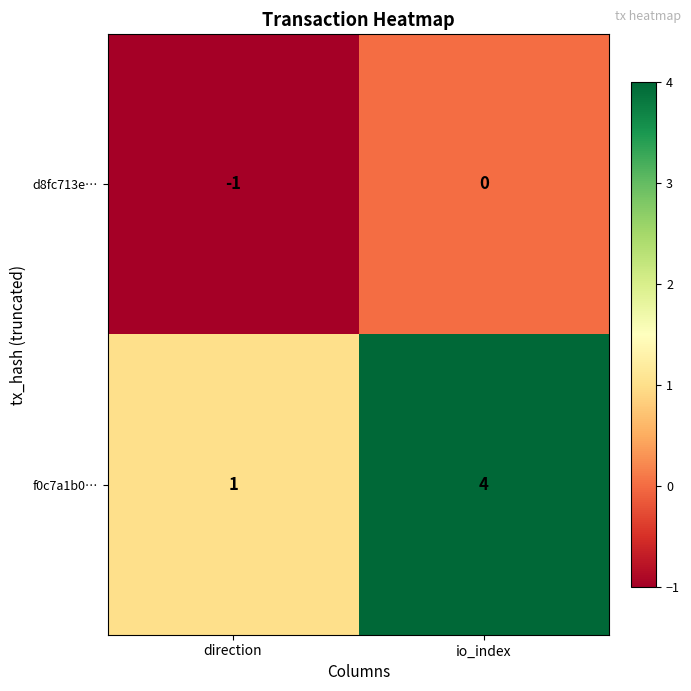

Which category has the lowest value across all series?

direction